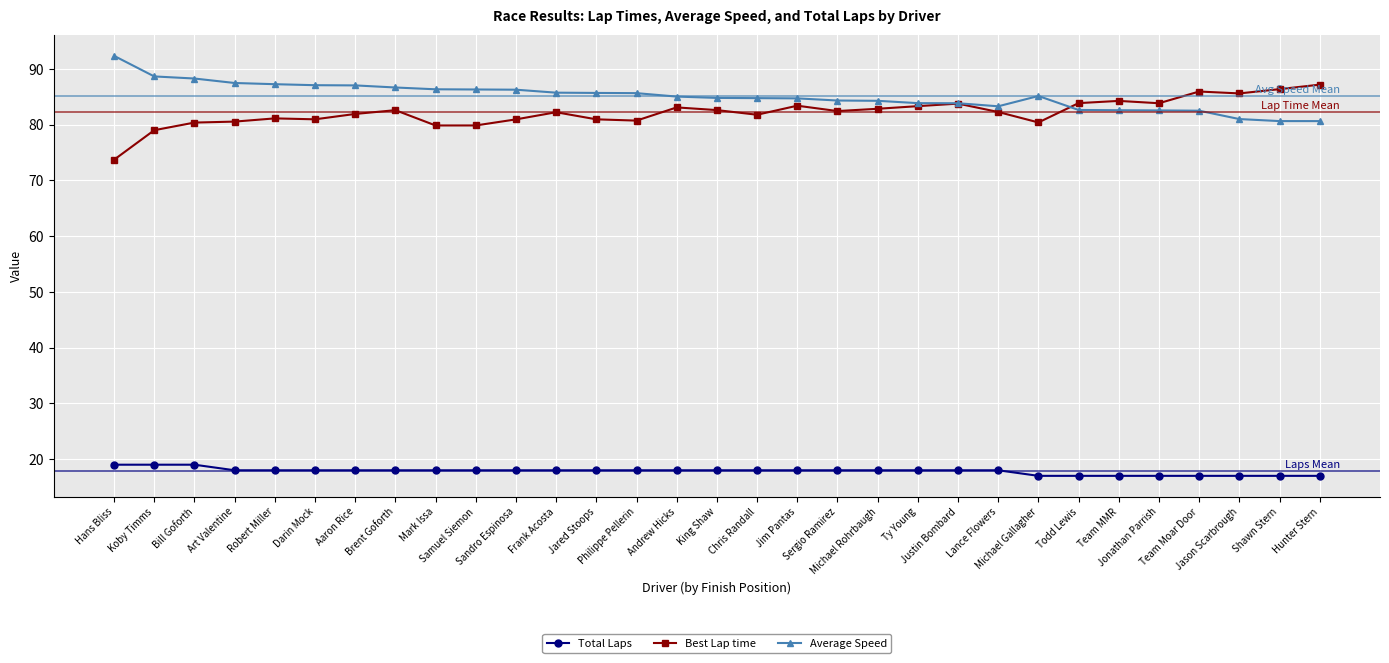

What is the average value of the Average Speed series?

85.1